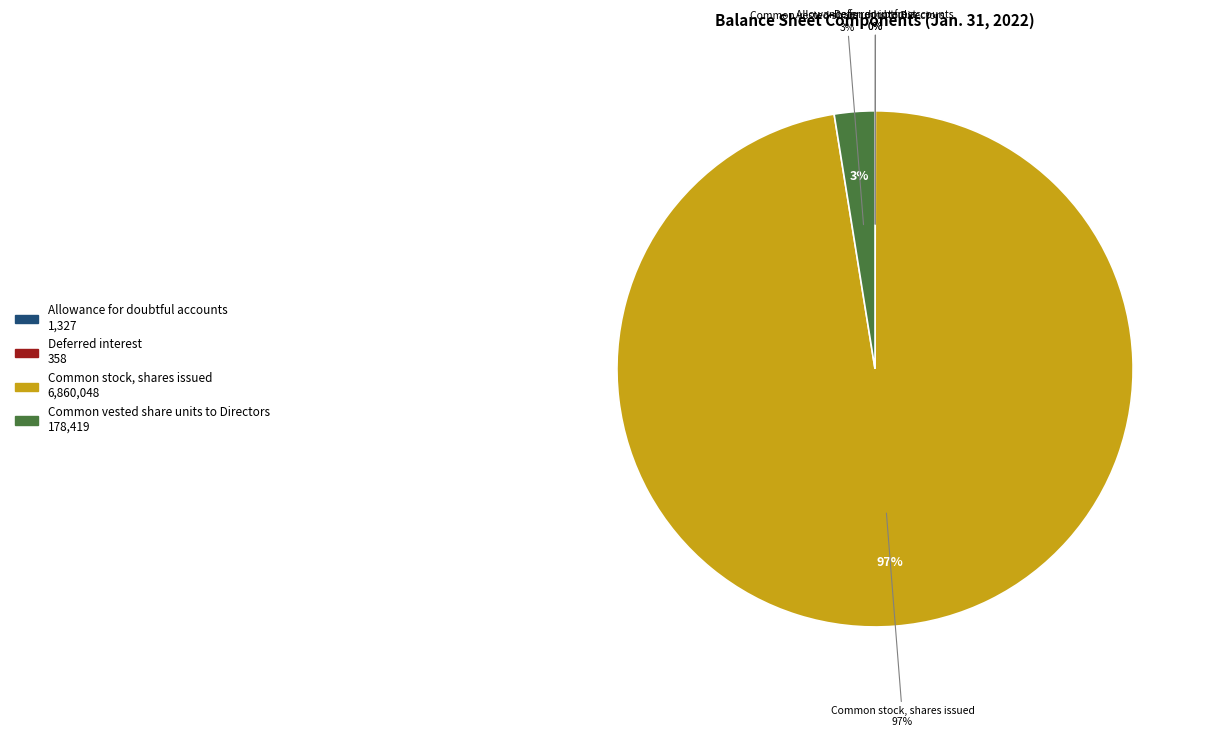

To the nearest percent, what percentage of the pie is Common vested share units to Directors?

3%